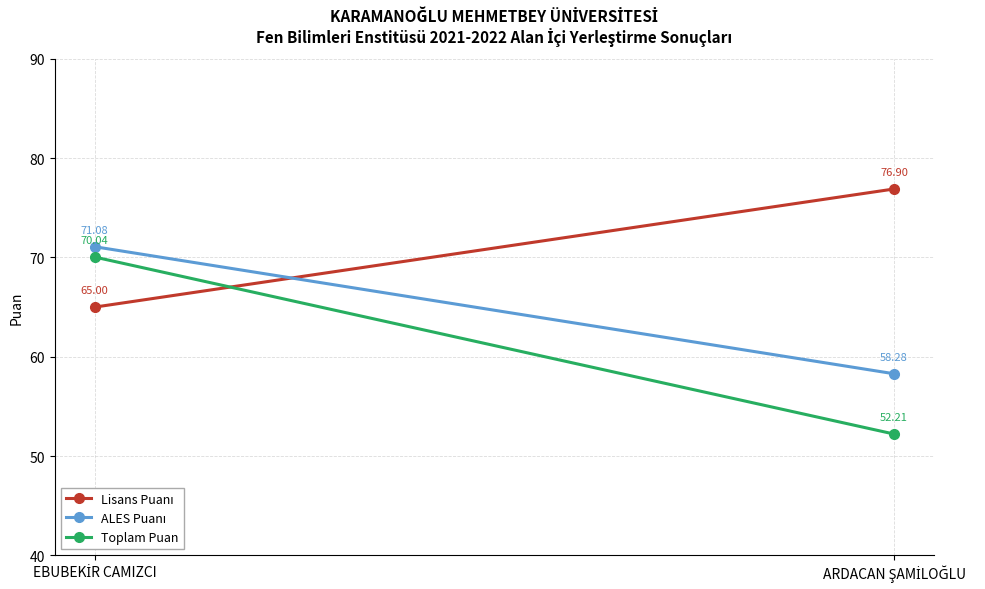

Rank the series by their average value, from lowest to highest.

Toplam Puan, ALES Puanı, Lisans Puanı